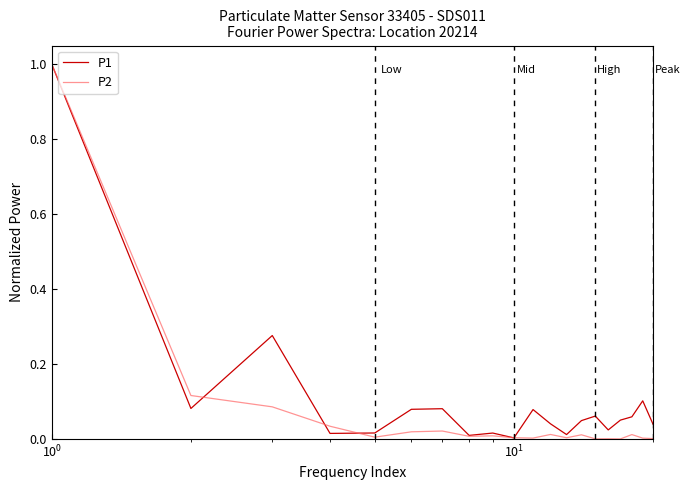

Which series has the widest spread of values?

P2